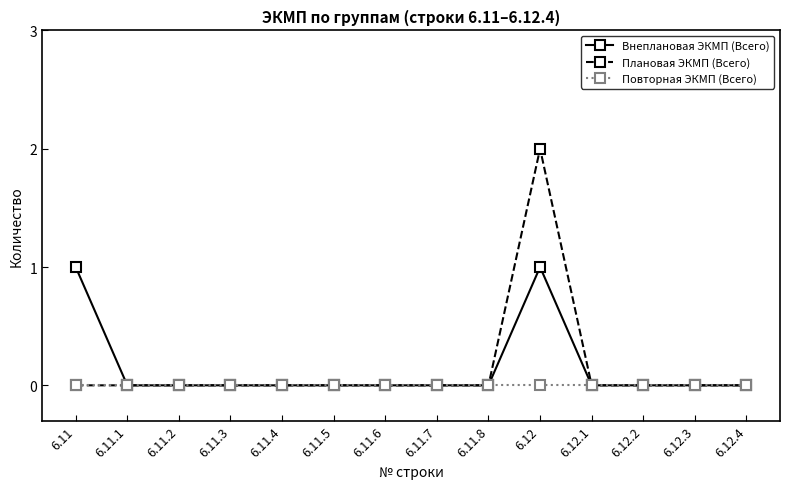

How many lines are shown in the chart?

3